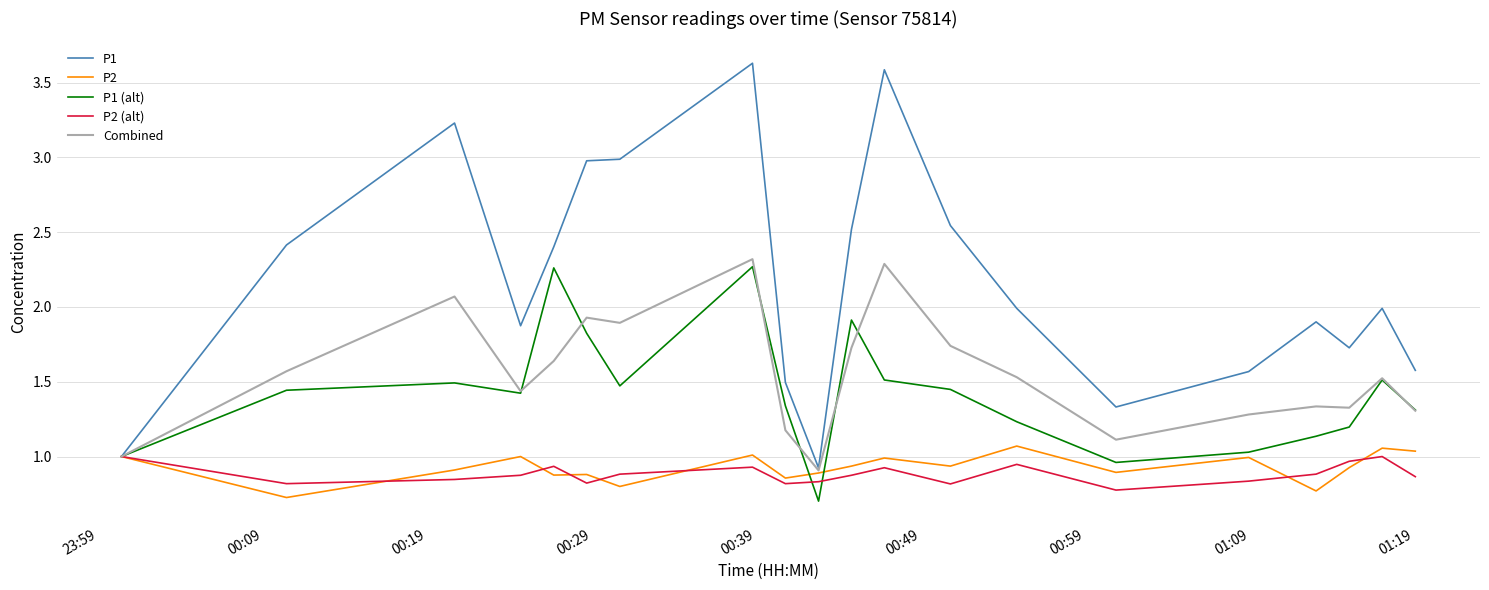

What is the maximum value shown in the chart?

3.6